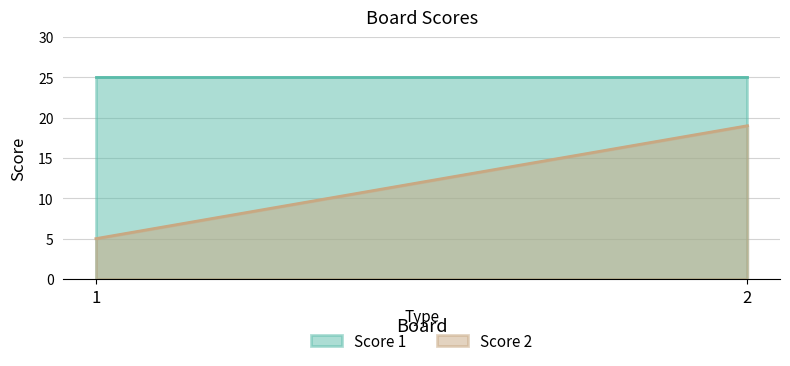

Reading left to right, list all the values displayed in this chart.

Score 1: 1=25	2=25
Score 2: 1=5	2=19